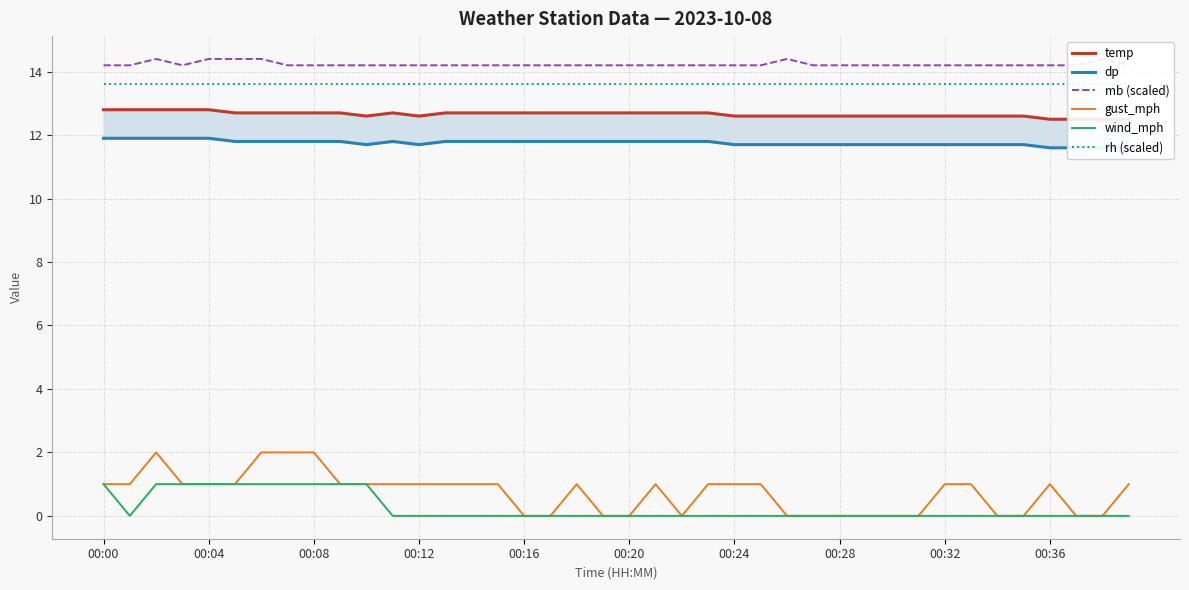

What is the sum of the mb (scaled) values at 26 and 20?

28.6